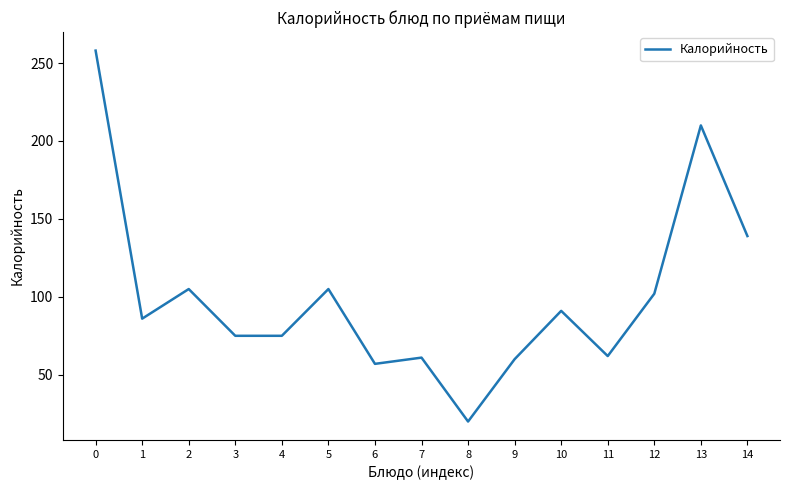

Is this an area chart (filled region under the line)?

No